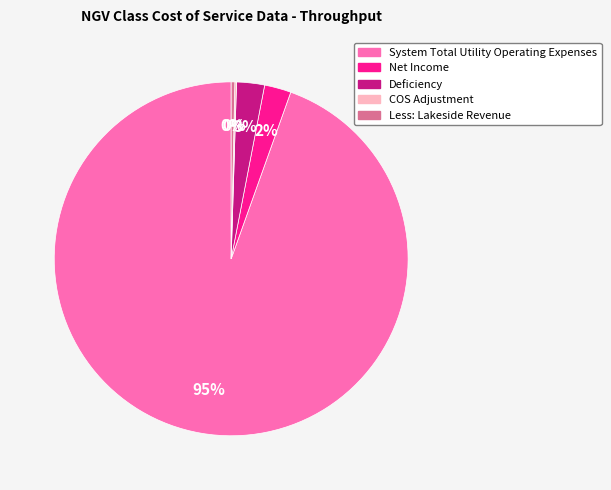

The Net Income slice represents 9% of the pie. True or false?

False